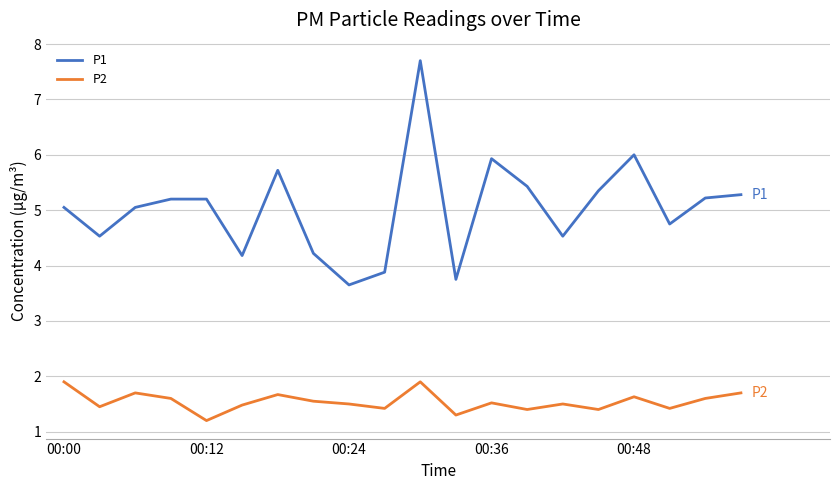

Does the chart have visible grid lines?

Yes